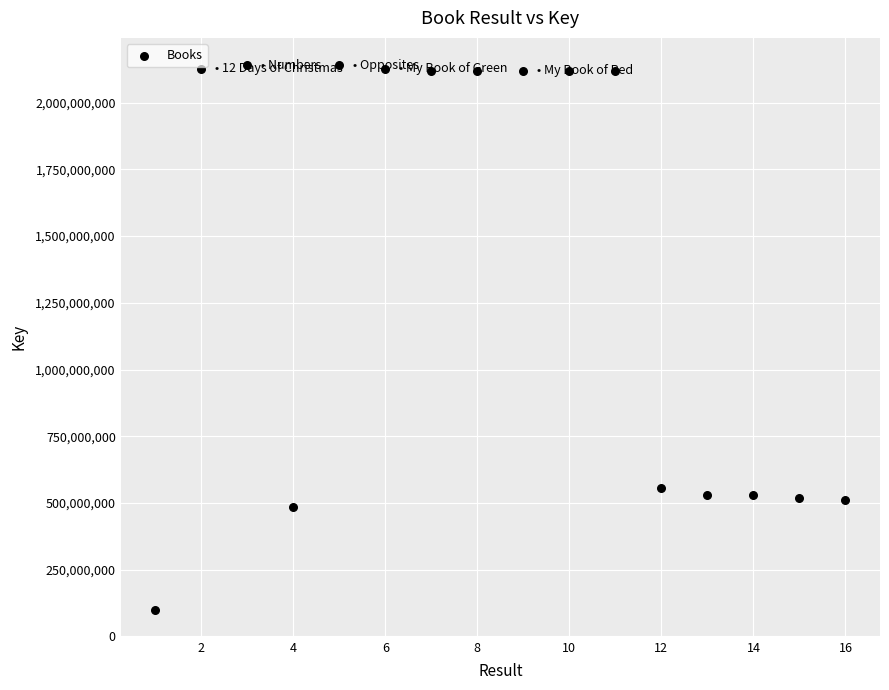

What is the range of X values (max minus min)?

15